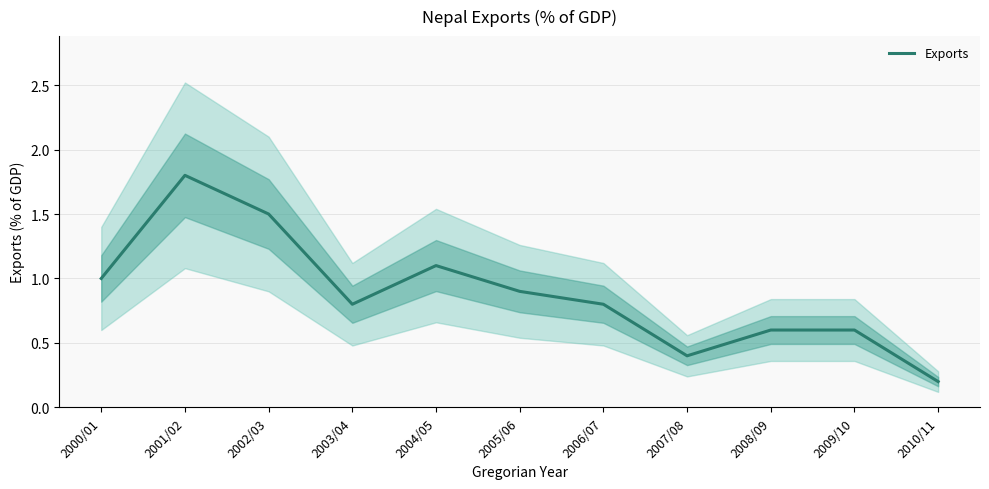

How many categories are shown in the chart?

11